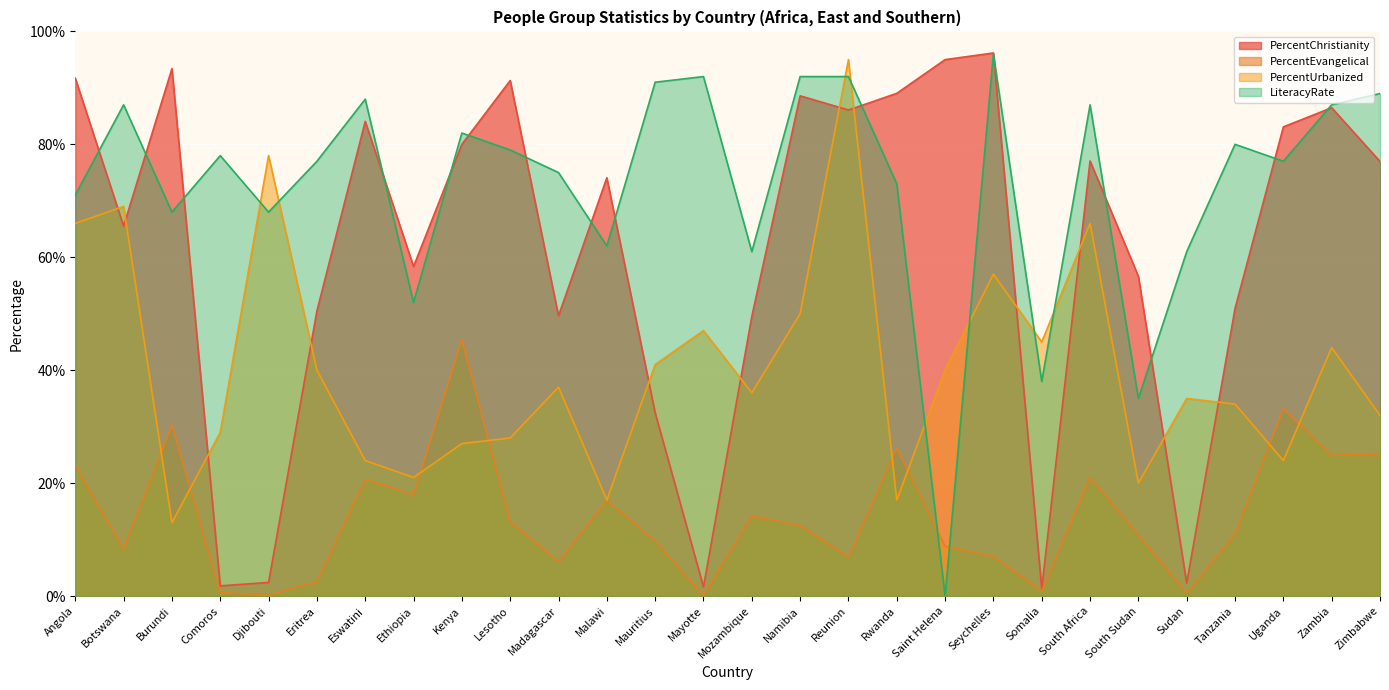

Is the value of LiteracyRate at Tanzania greater than the value of PercentChristianity at Reunion?

No